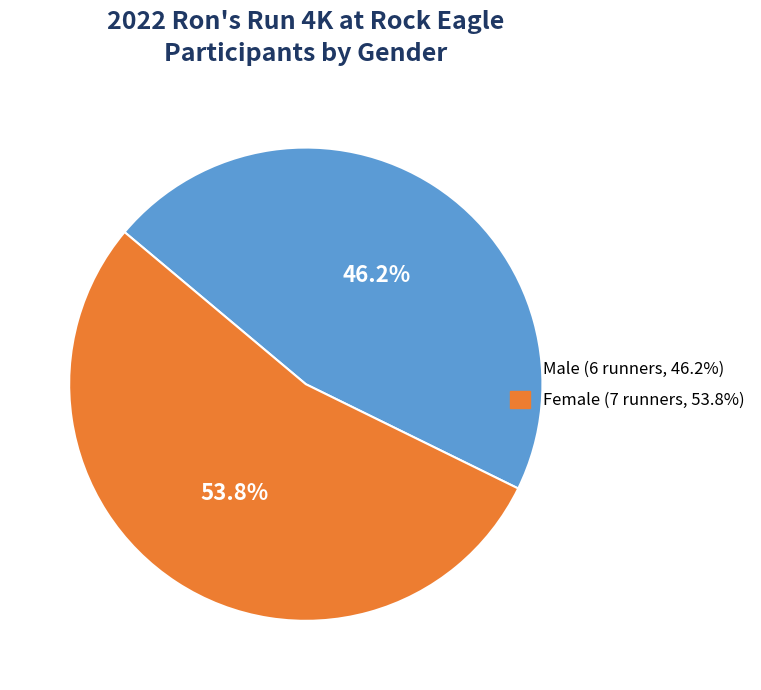

Is the sum of Male and Female greater than half?

Yes